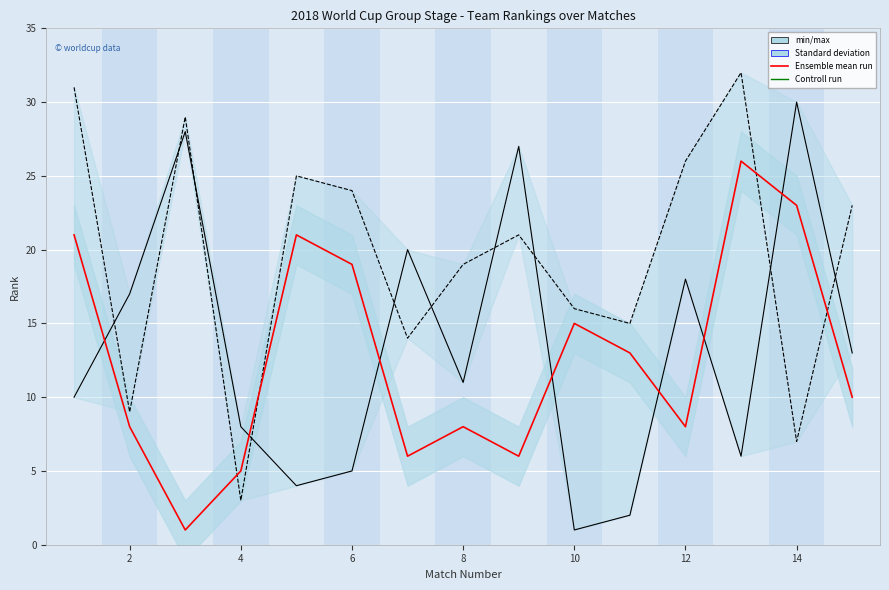

True or false: Away Rank and Rank Var (Ensemble mean) cross at least once.

True